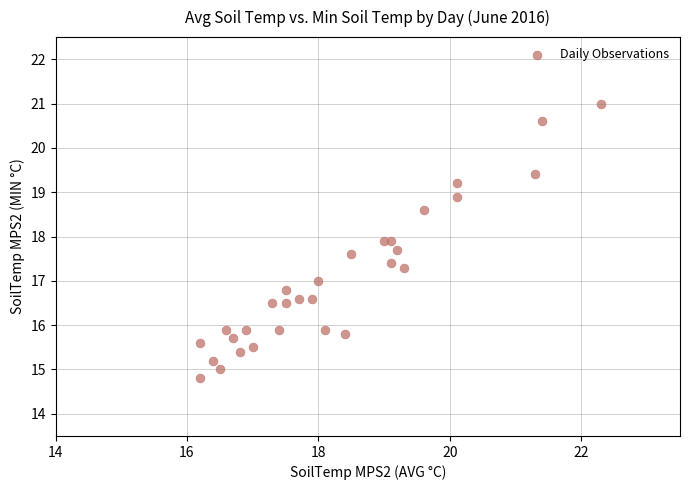

What is the range of Y values (max minus min)?

6.2